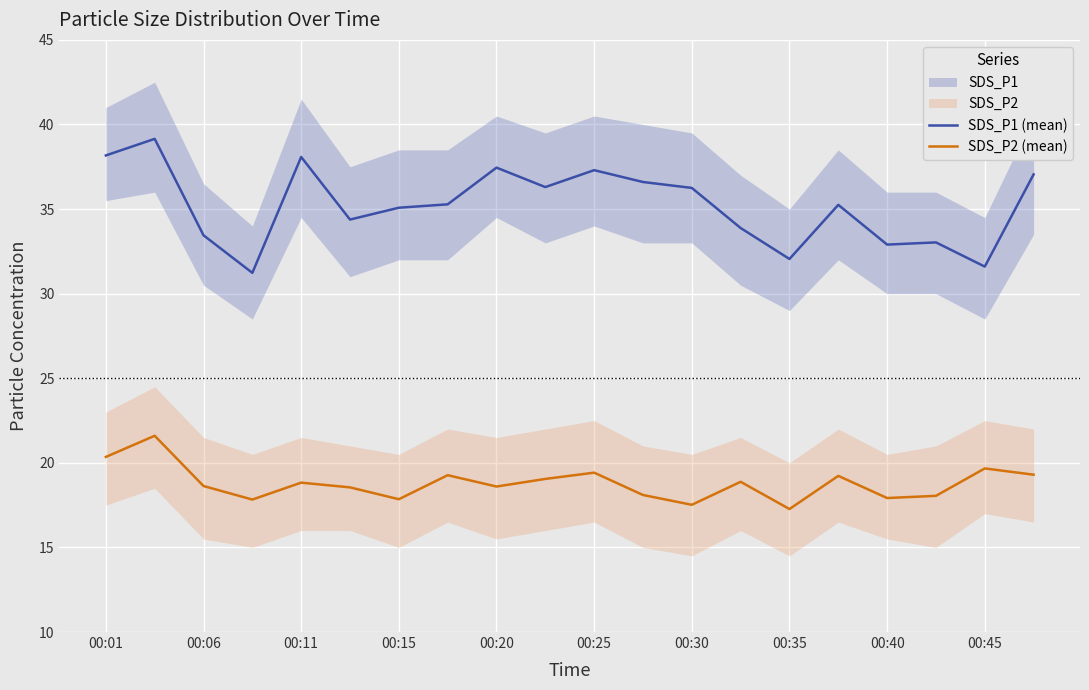

What is the maximum value for SDS_P2 (mean)?

21.6